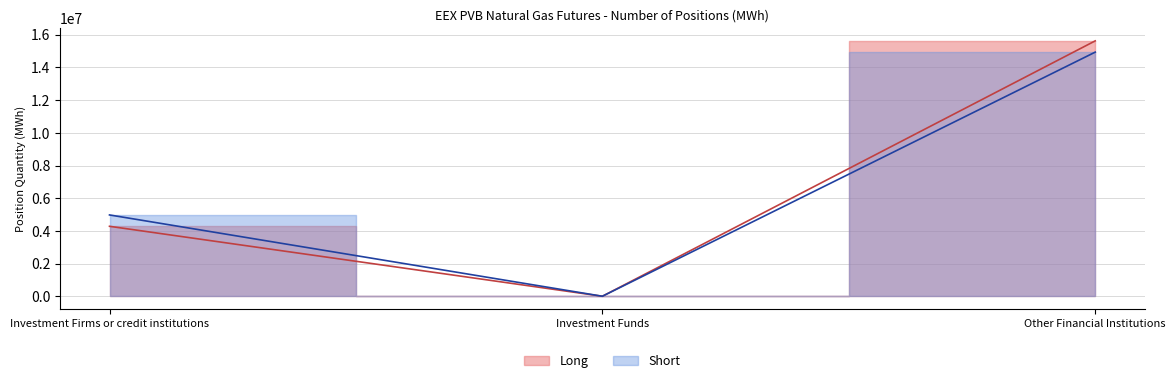

How many data points in Short are less than 4975230?

1